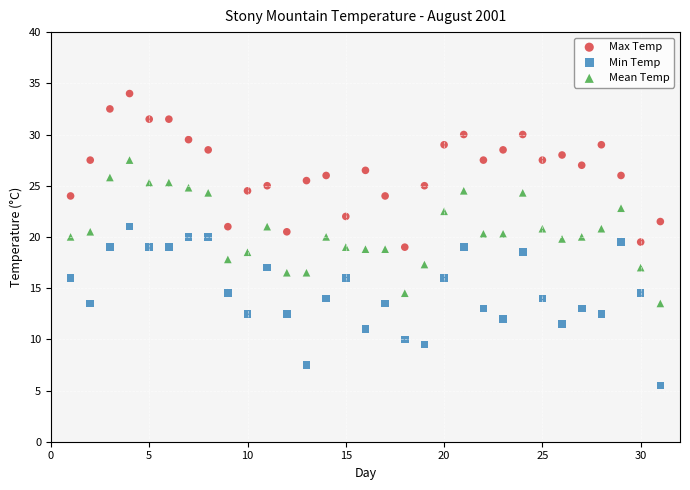

What are all the series names shown in the legend?

Max Temp, Min Temp, Mean Temp